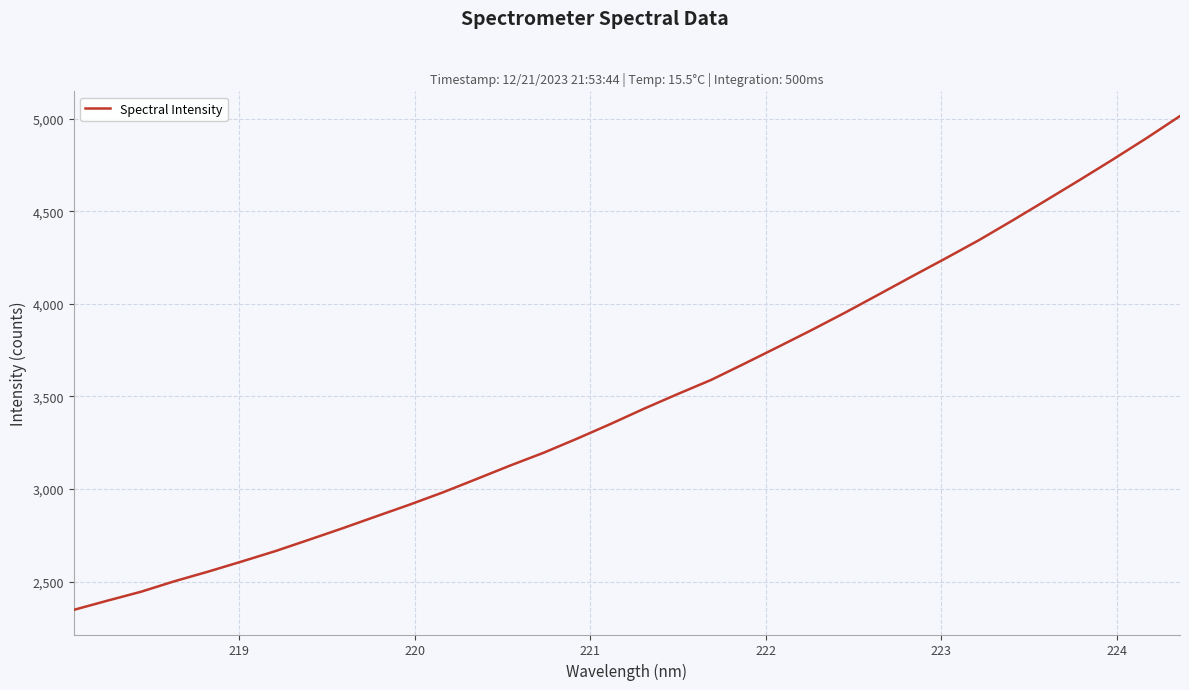

What is the maximum value shown in the chart?

5015.1